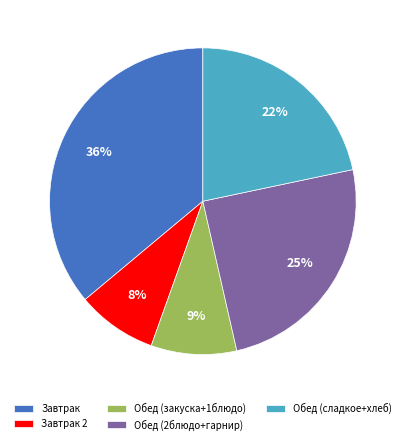

Do Обед (закуска+1блюдо) and Обед (сладкое+хлеб) together represent more than half of the pie?

No